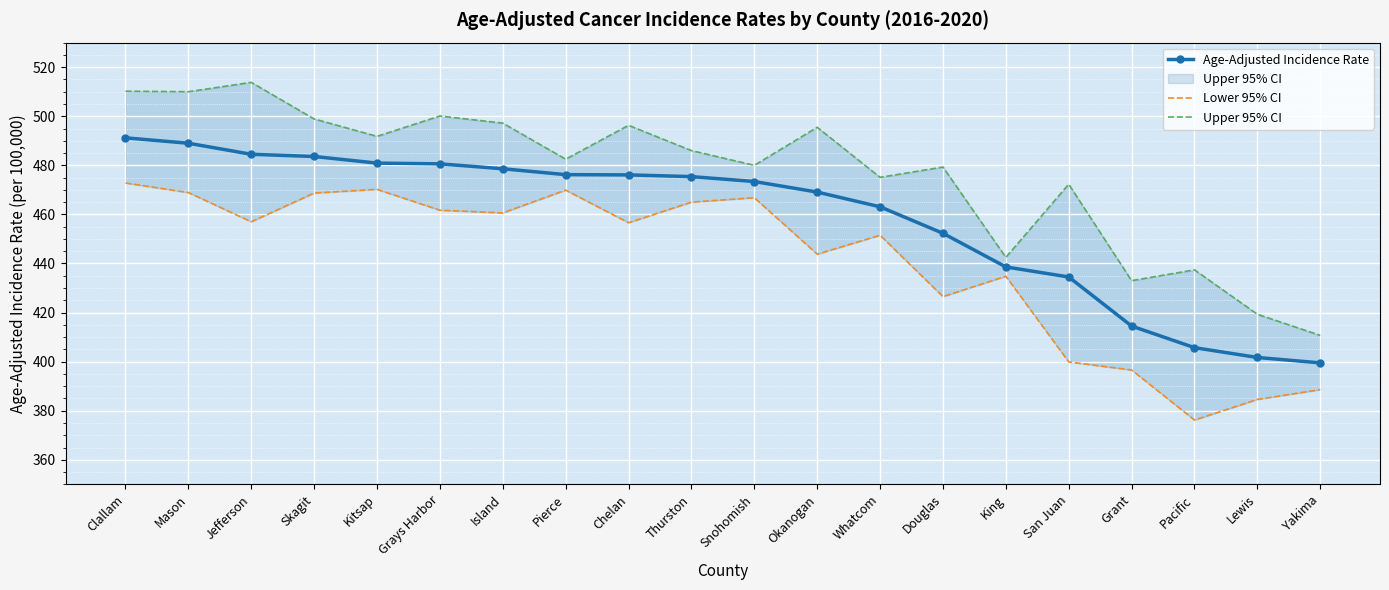

What is the minimum value for Age-Adjusted Incidence Rate?

399.5